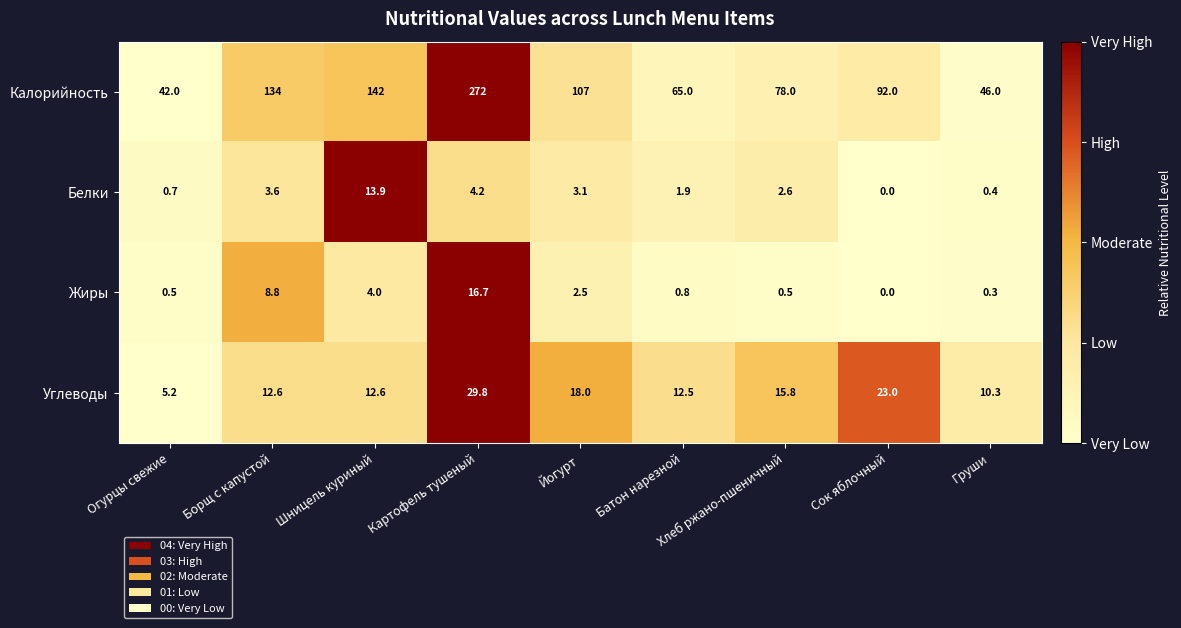

What is the sum of the Жиры values at Борщ с капустой and Йогурт?

11.3